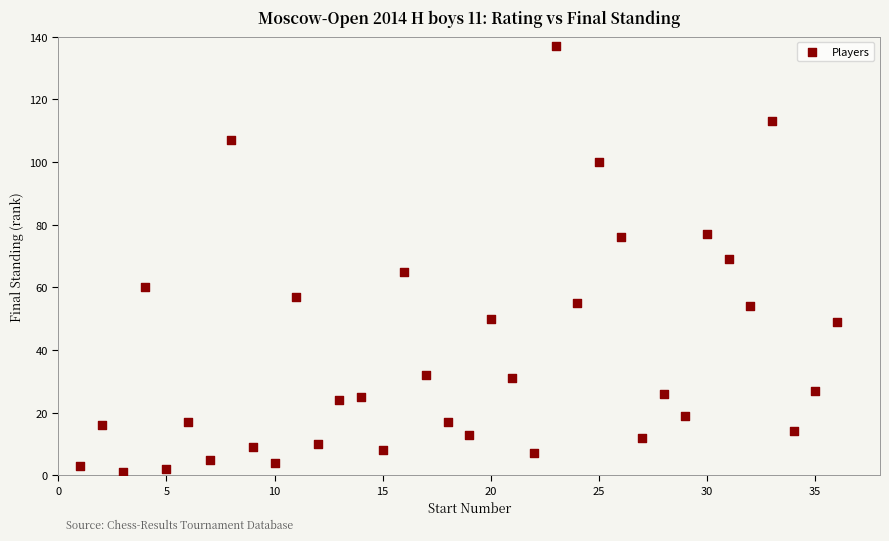

What is the range of Y values (max minus min)?

136